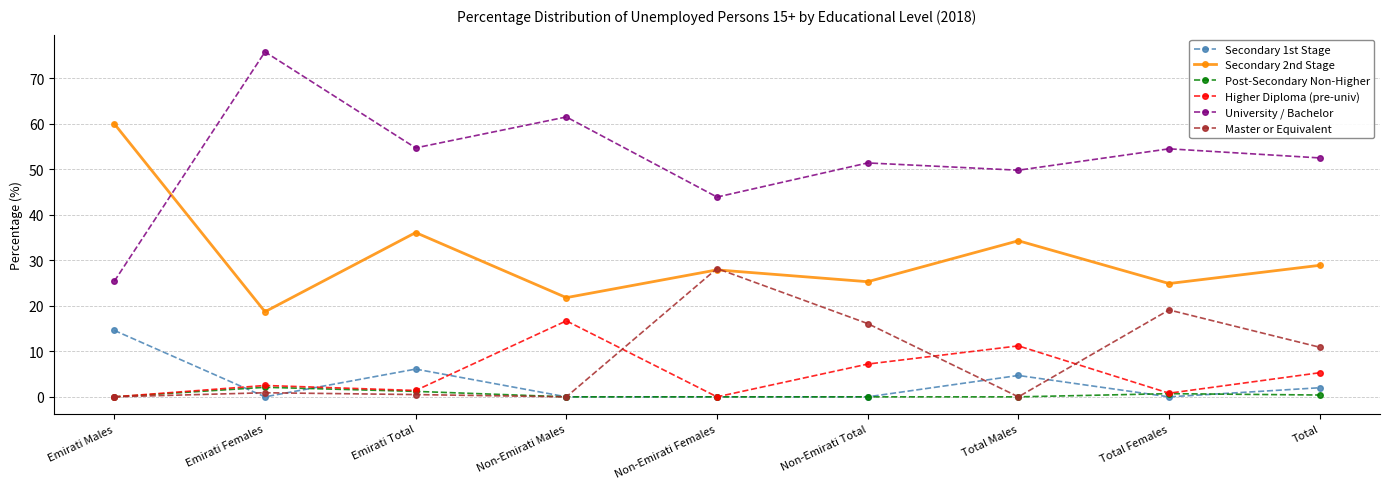

True or false: Master or Equivalent and University / Bachelor intersect in this chart.

False